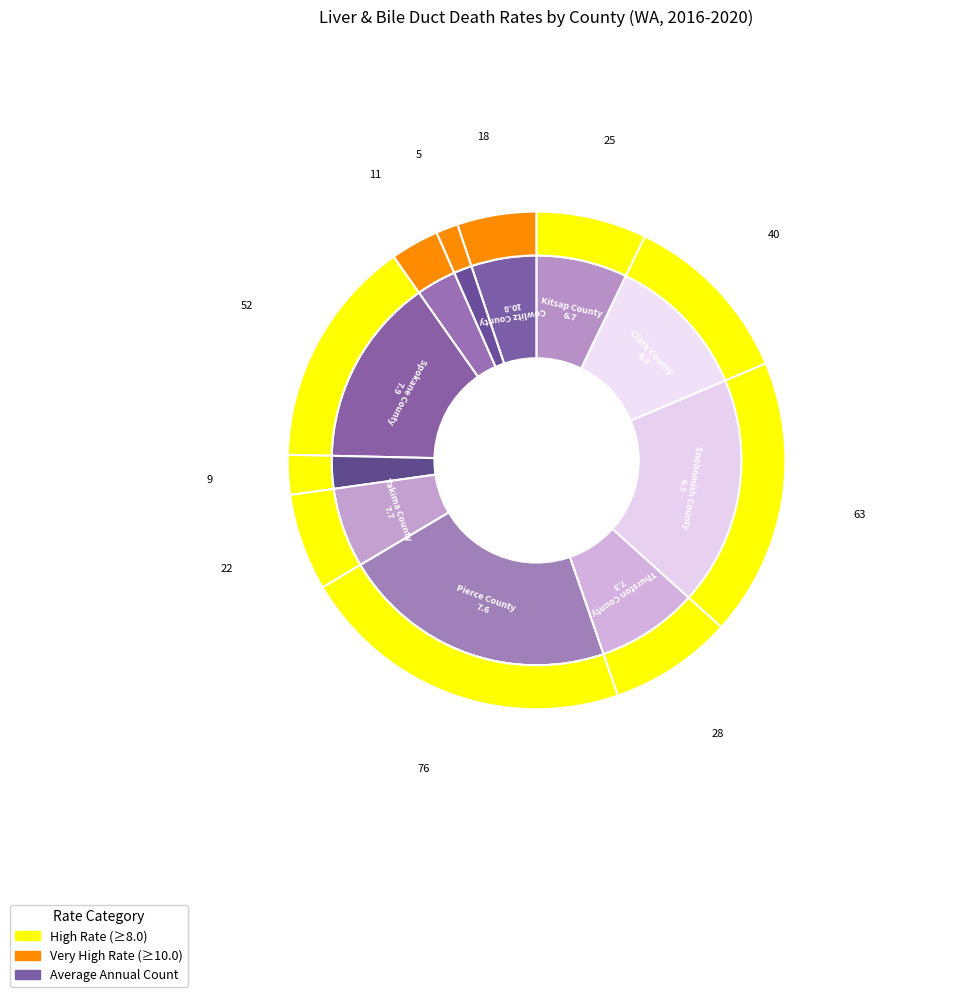

Rank the categories by value from highest to lowest.

Pierce County, Snohomish County, Spokane County, Clark County, Thurston County, Kitsap County, Yakima County, Cowlitz County, Grays Harbor County, Mason County, Pacific County